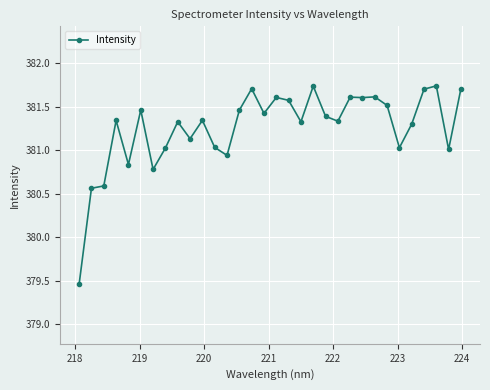

True or false: there are more than 2 points higher than both neighbors.

True